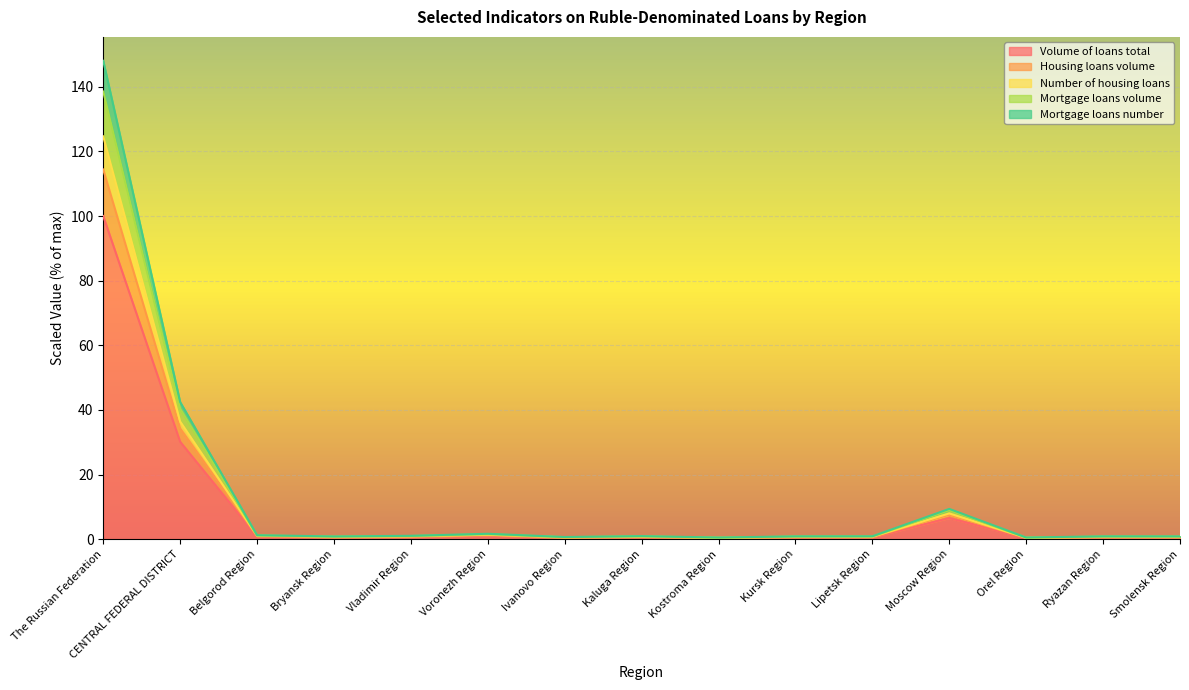

What is the maximum value for Volume of loans total?

100.0